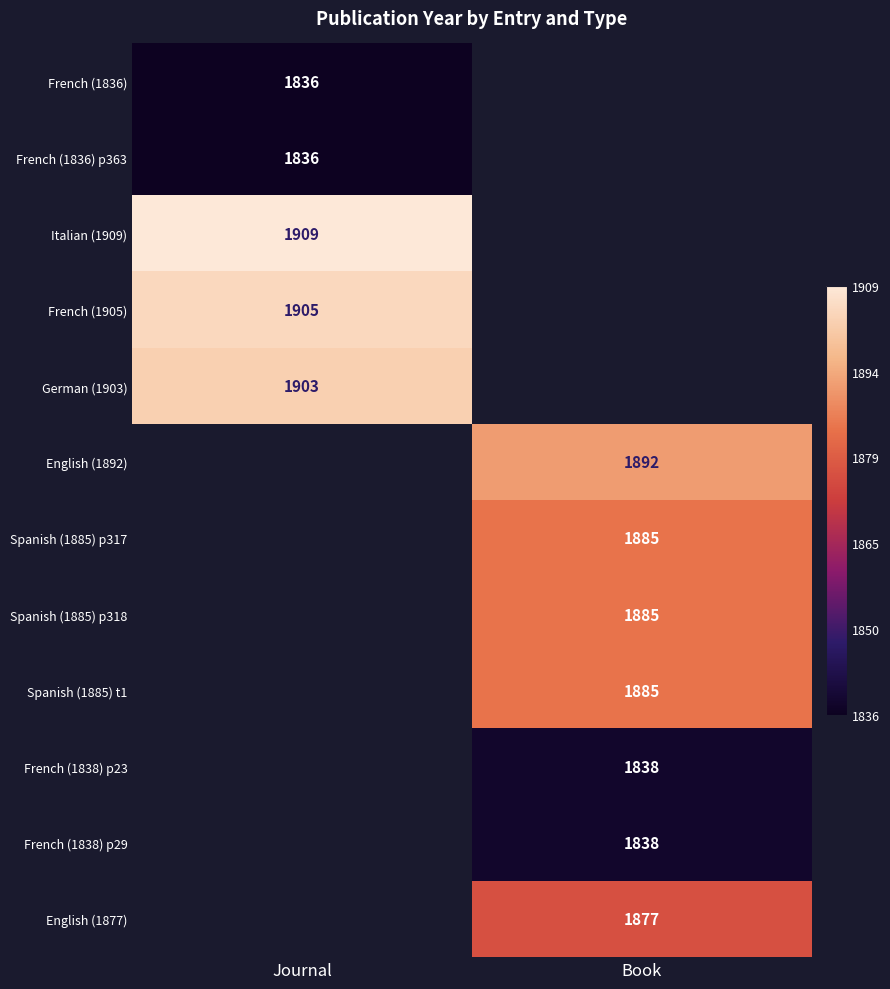

Is it true that German (1903) equals 3355 at Journal?

False